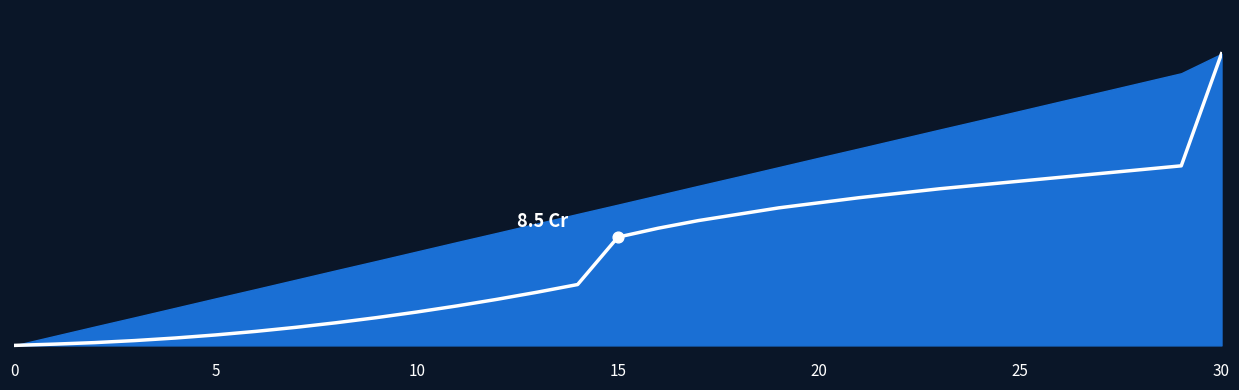

What is the change in value from 8 to 27?

+11.7